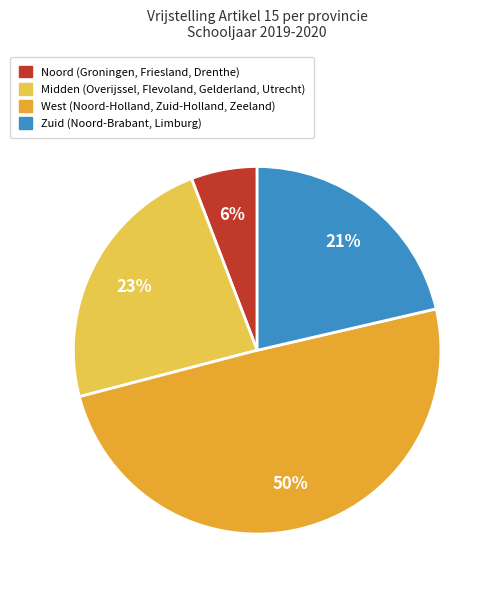

Is there a majority slice in this chart?

No